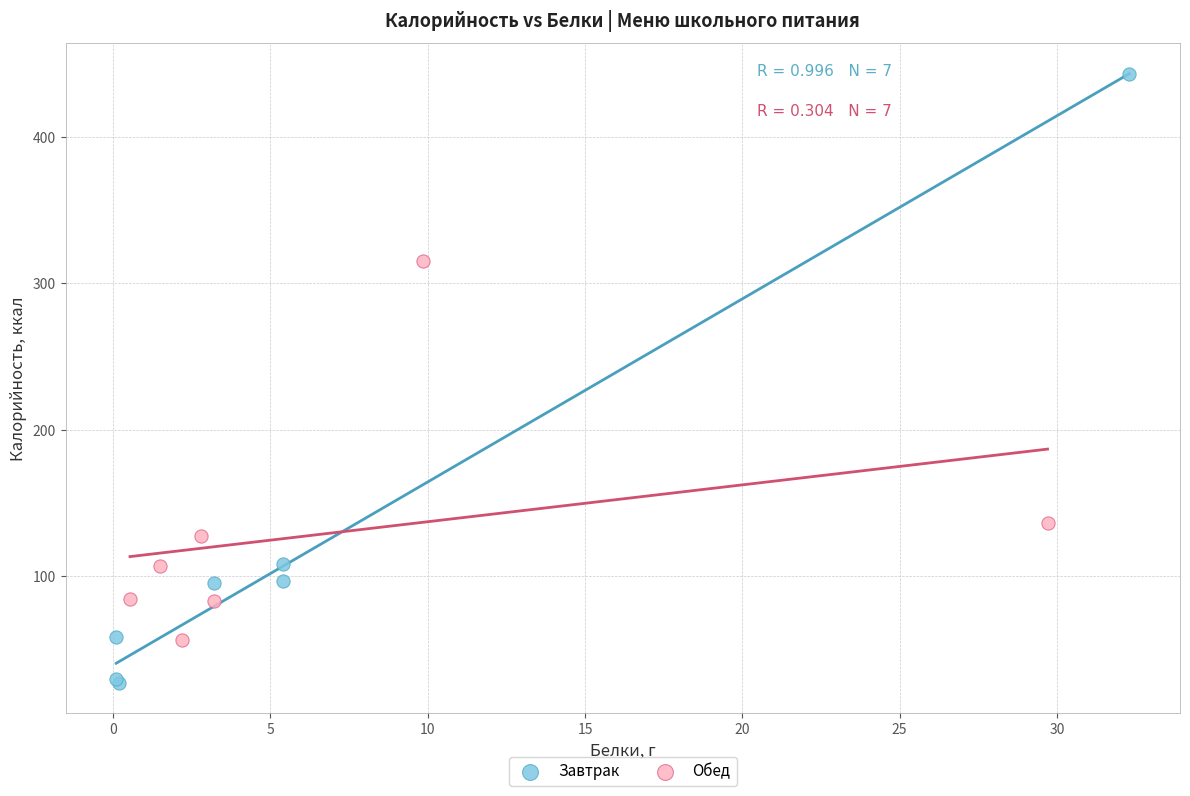

Which series has the widest spread of Y values?

Завтрак